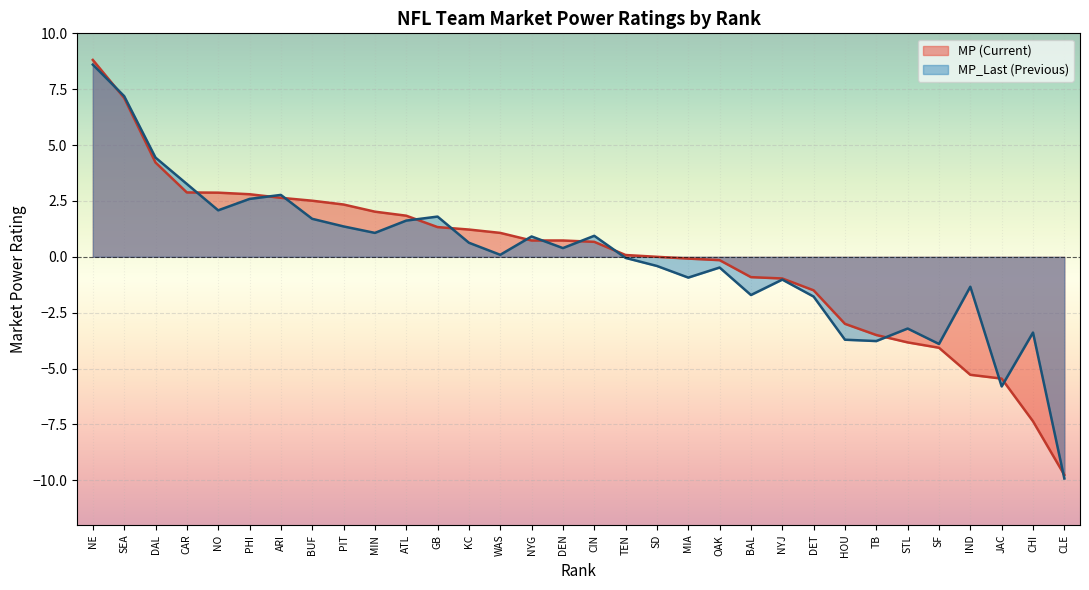

Read the MP (Current) value at NO.

2.9